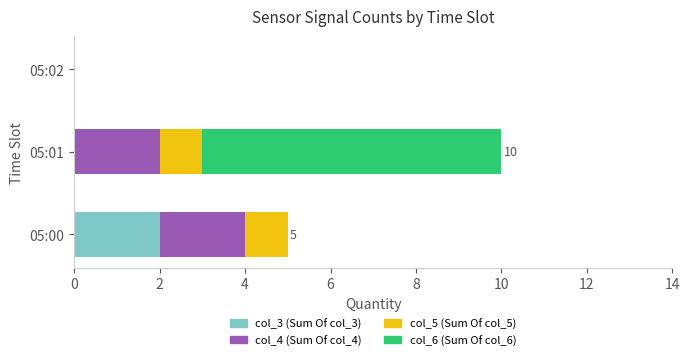

What are all the series names shown in the legend?

col_3 (Sum Of col_3), col_4 (Sum Of col_4), col_5 (Sum Of col_5), col_6 (Sum Of col_6)